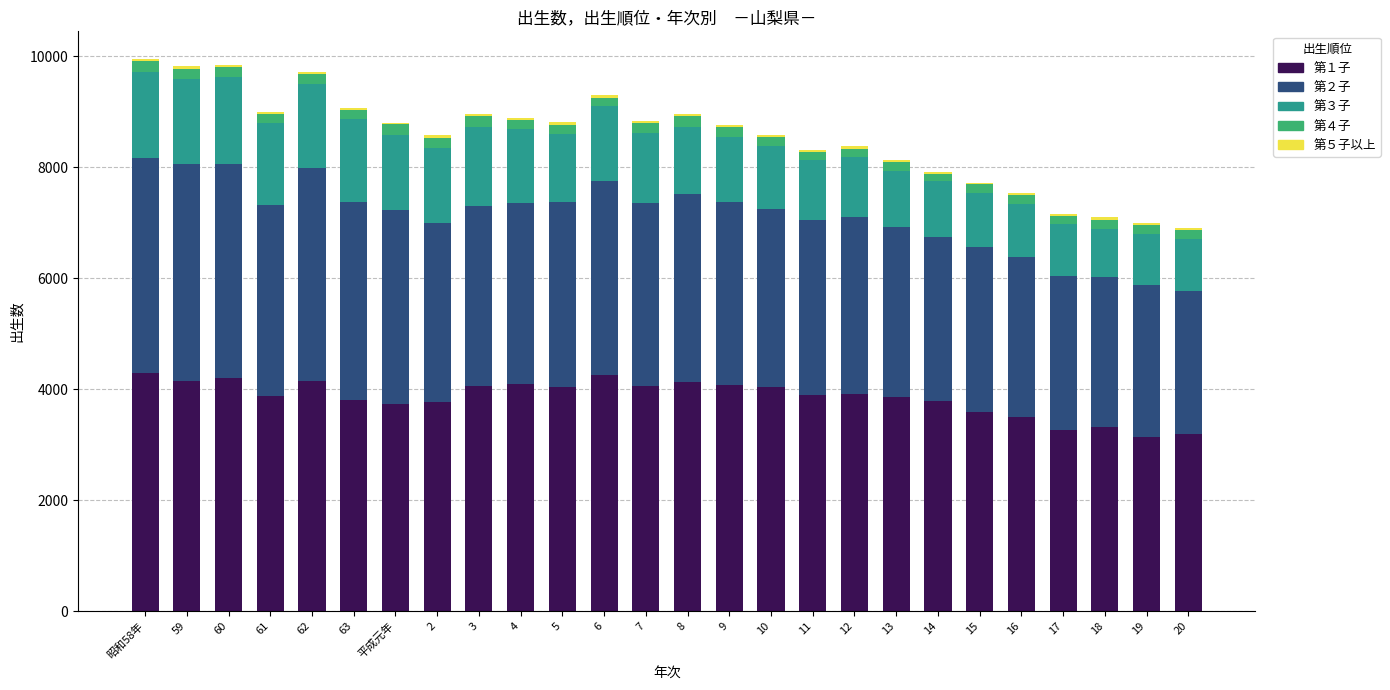

Does the chart contain stacked bars?

Yes